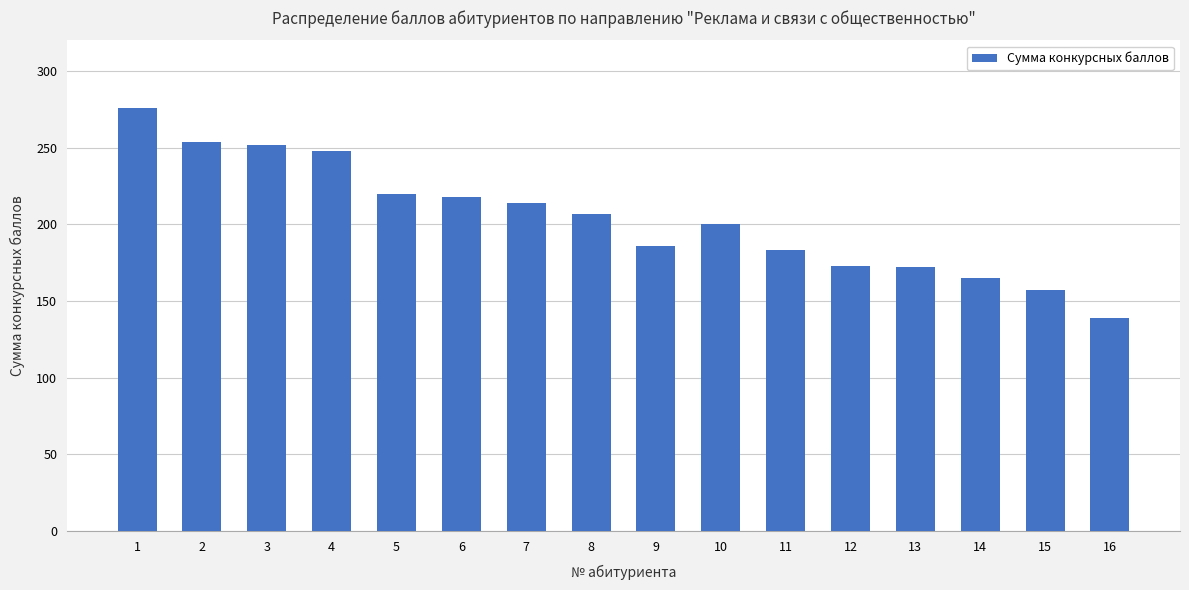

What is the smallest value displayed?

139